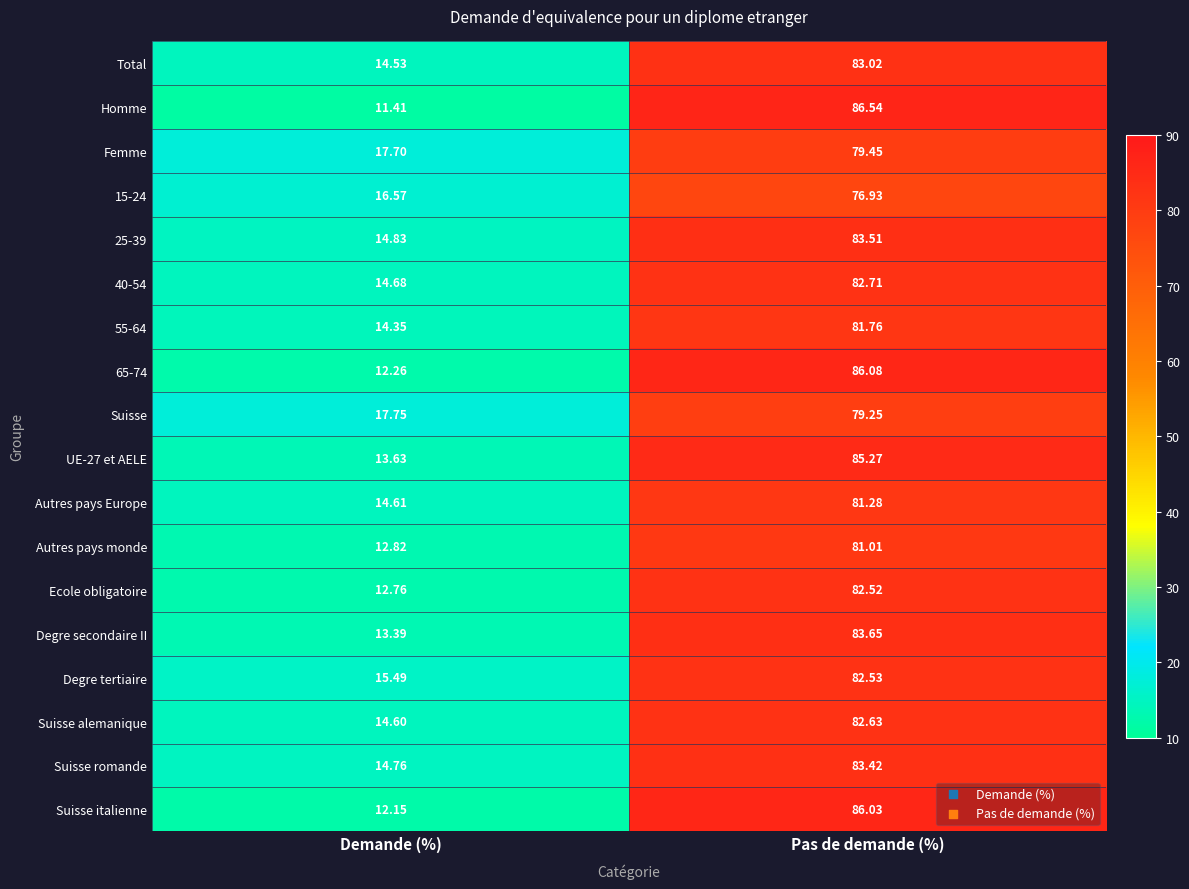

At how many categories does at least one series exceed 35?

1